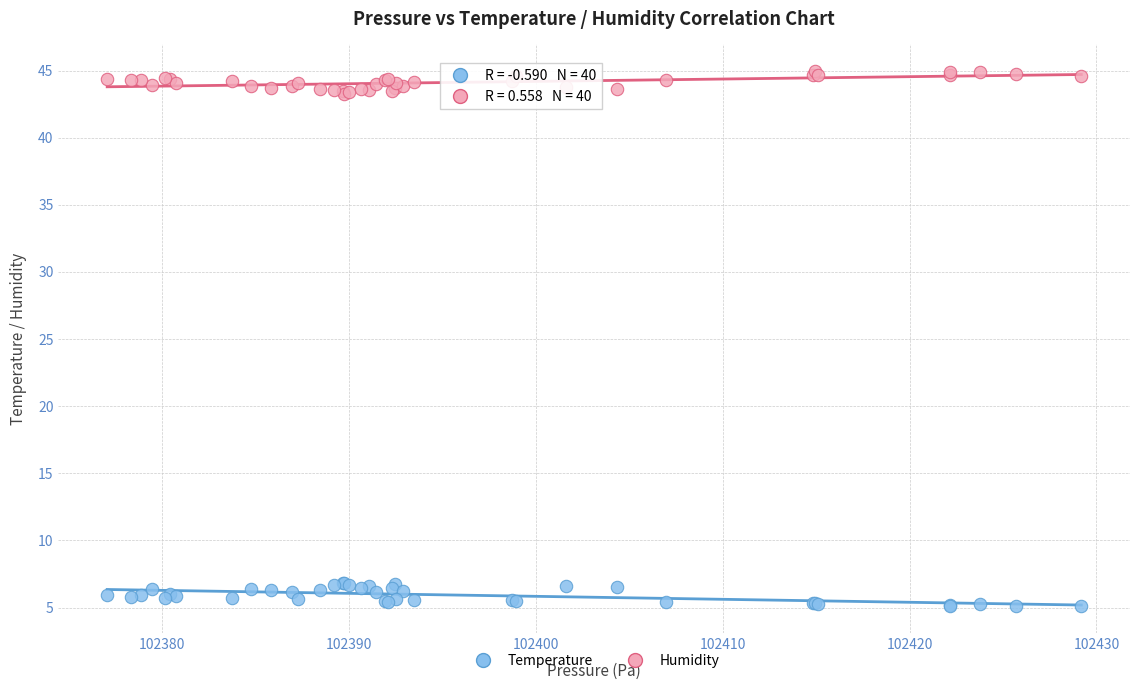

Which series reaches the minimum Y coordinate?

Temperature